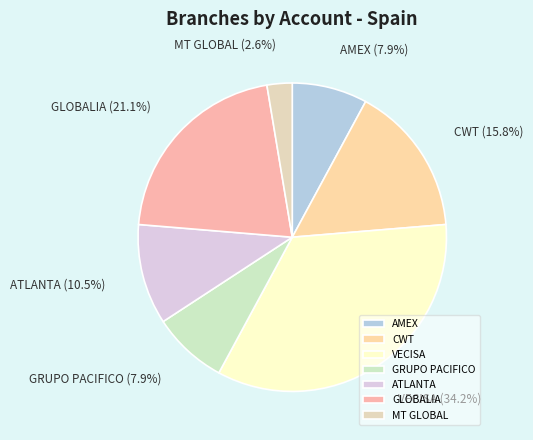

Does any single category account for the majority?

No